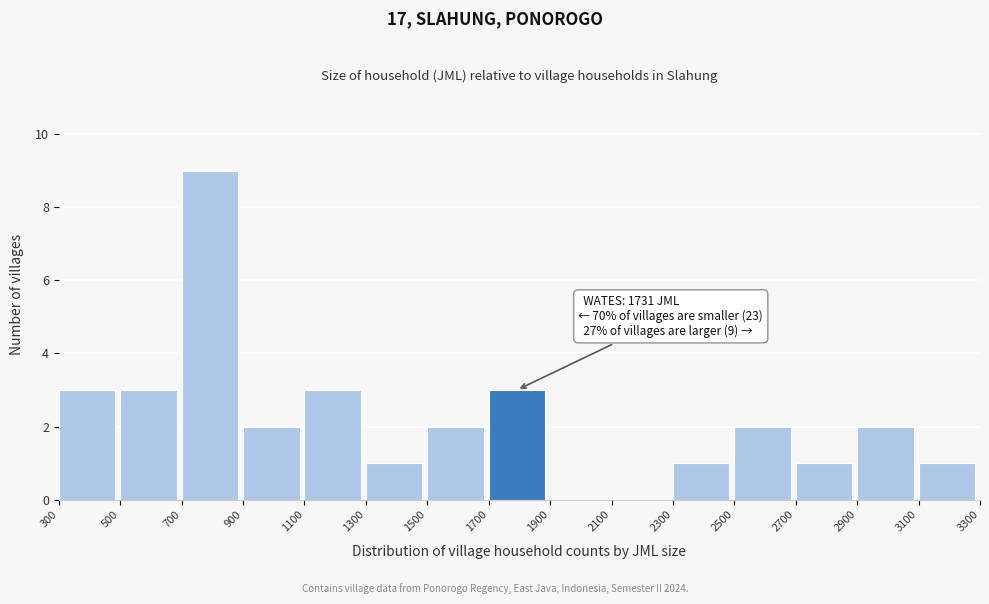

Over which range of the x-axis is the bar tallest?

700 to 900